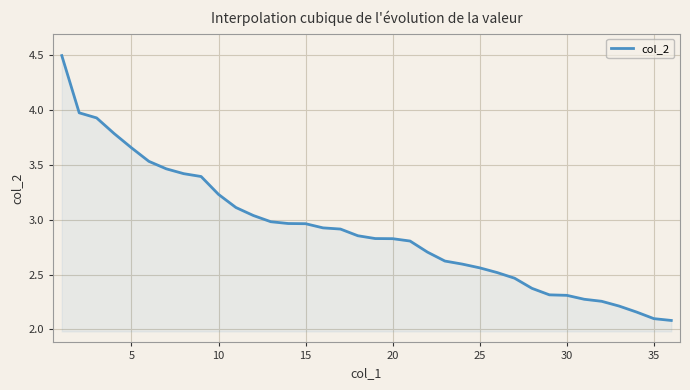

What is the smallest value displayed?

2.1